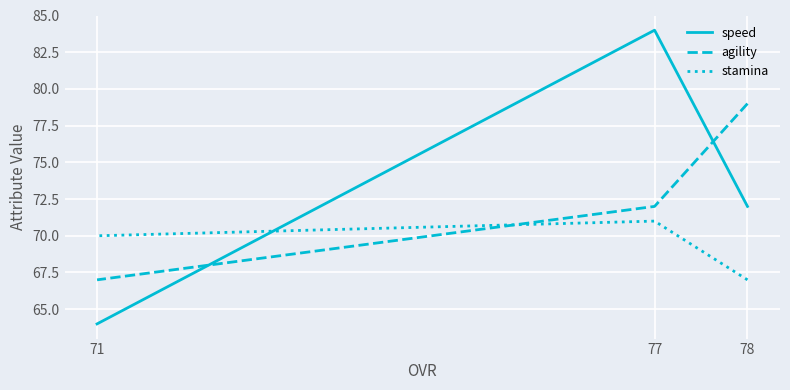

Is the value of stamina at 78 greater than the value of agility at 77?

No